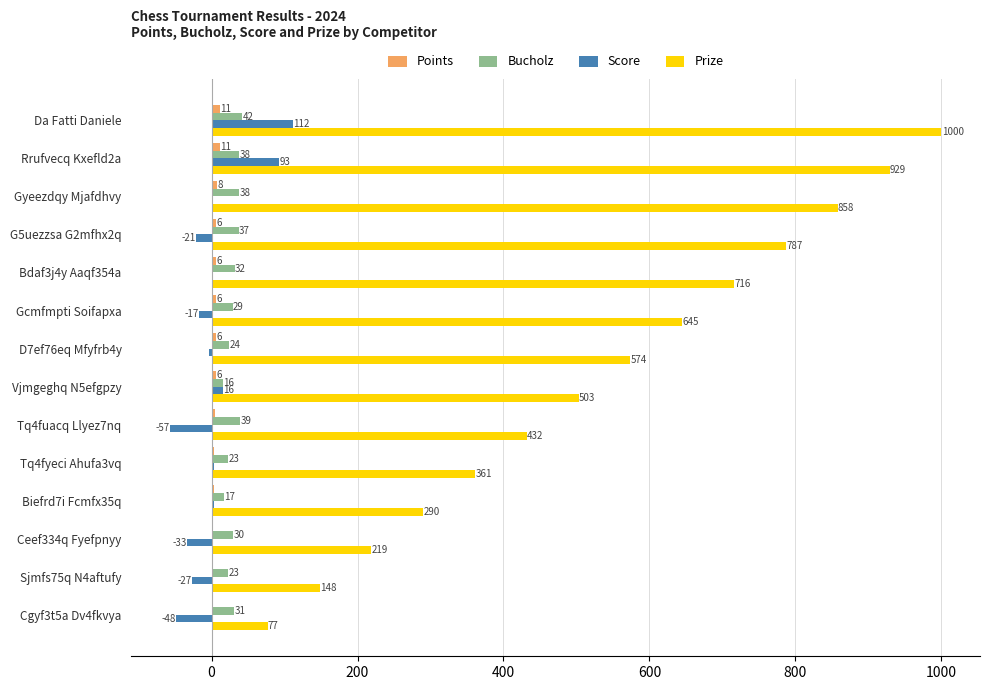

The value of Score at Bdaf3j4y Aaqf354a is 2. True or false?

True